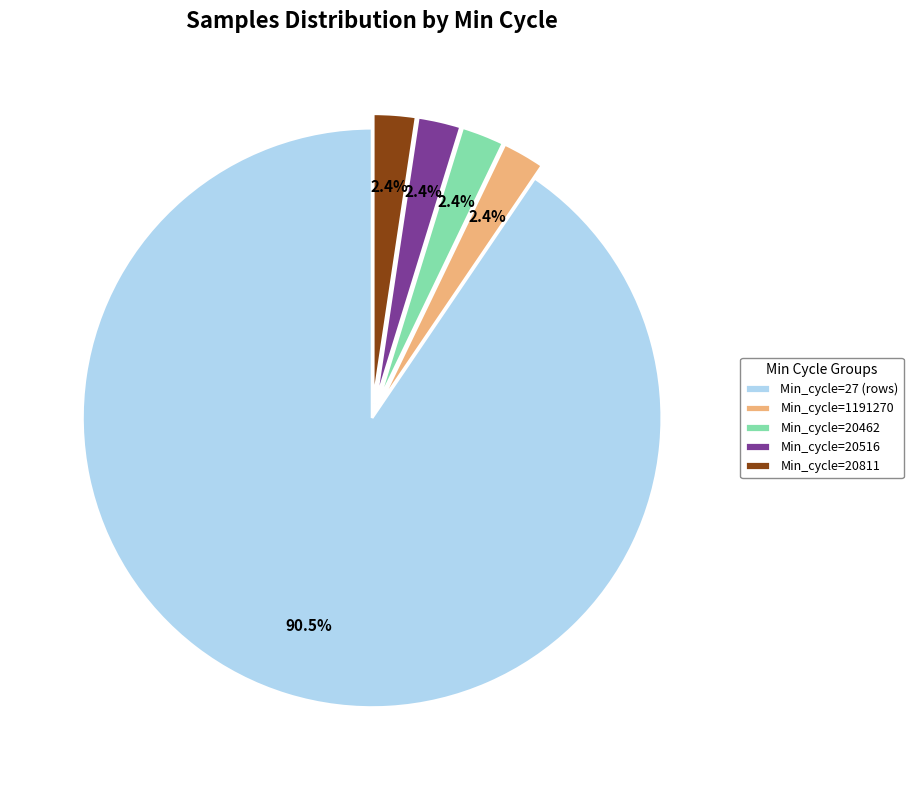

Which category has the biggest portion of the pie?

Min_cycle=27 (rows)